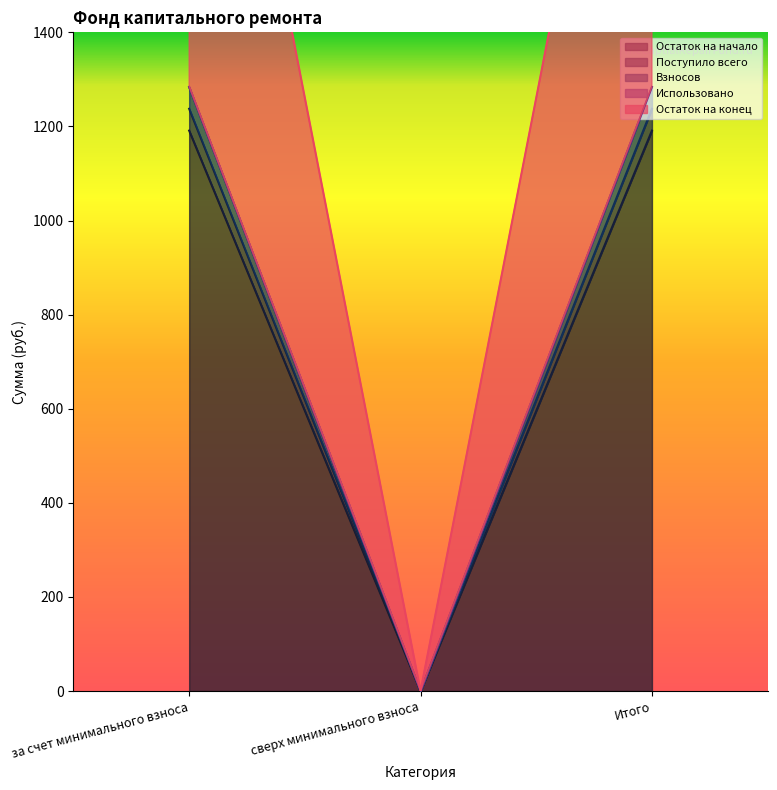

How many data points in Остаток на конец are less than 2521?

1